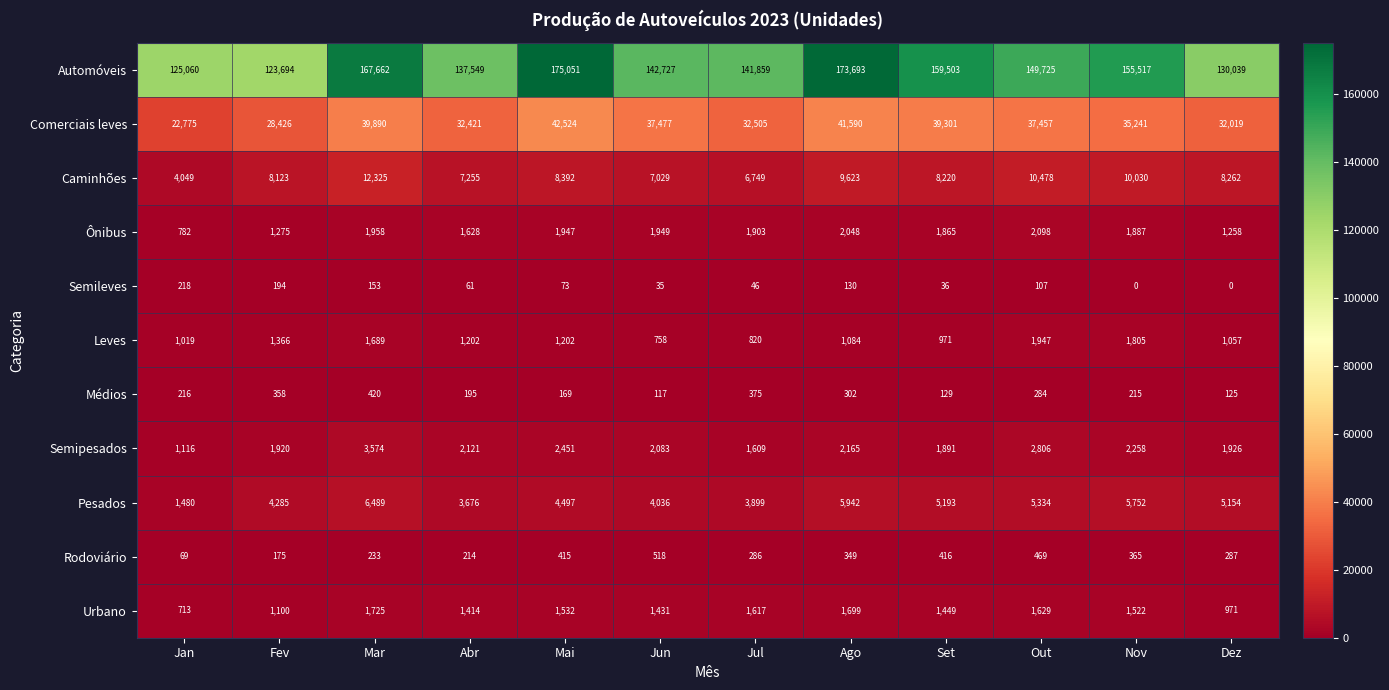

What is the difference between the maximum and second lowest values in the Caminhões series?

5576